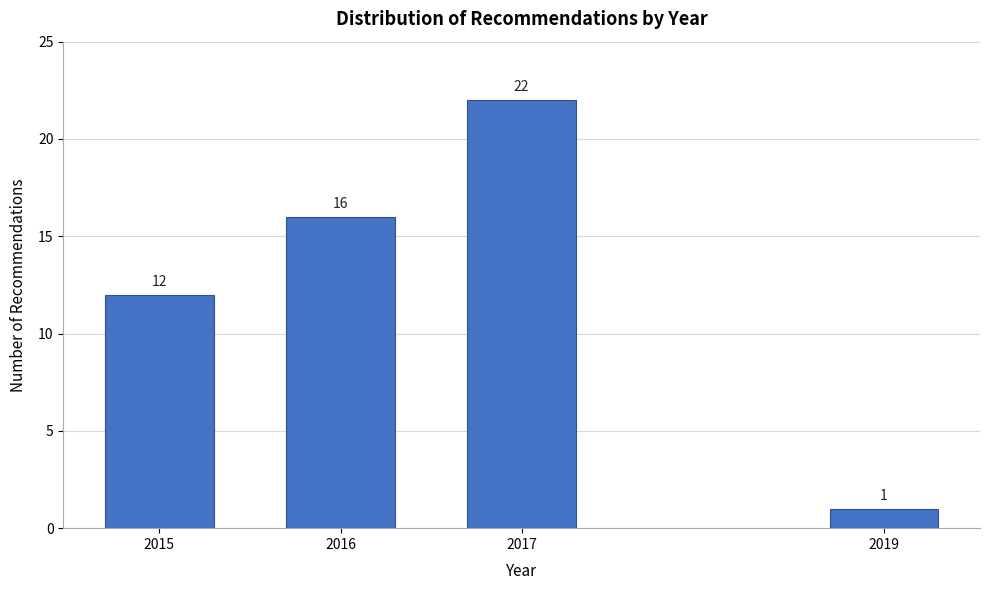

Reading right to left, list all the values displayed in this chart.

2019=1	2017=22	2016=16	2015=12